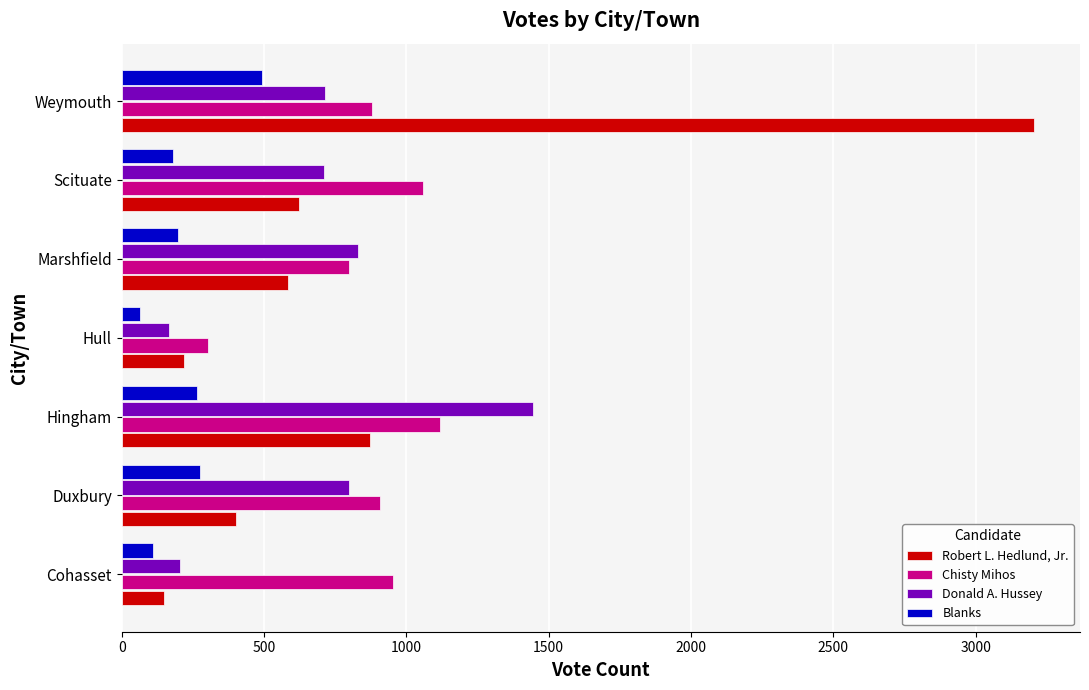

What is the total value across all series at Marshfield?

2412